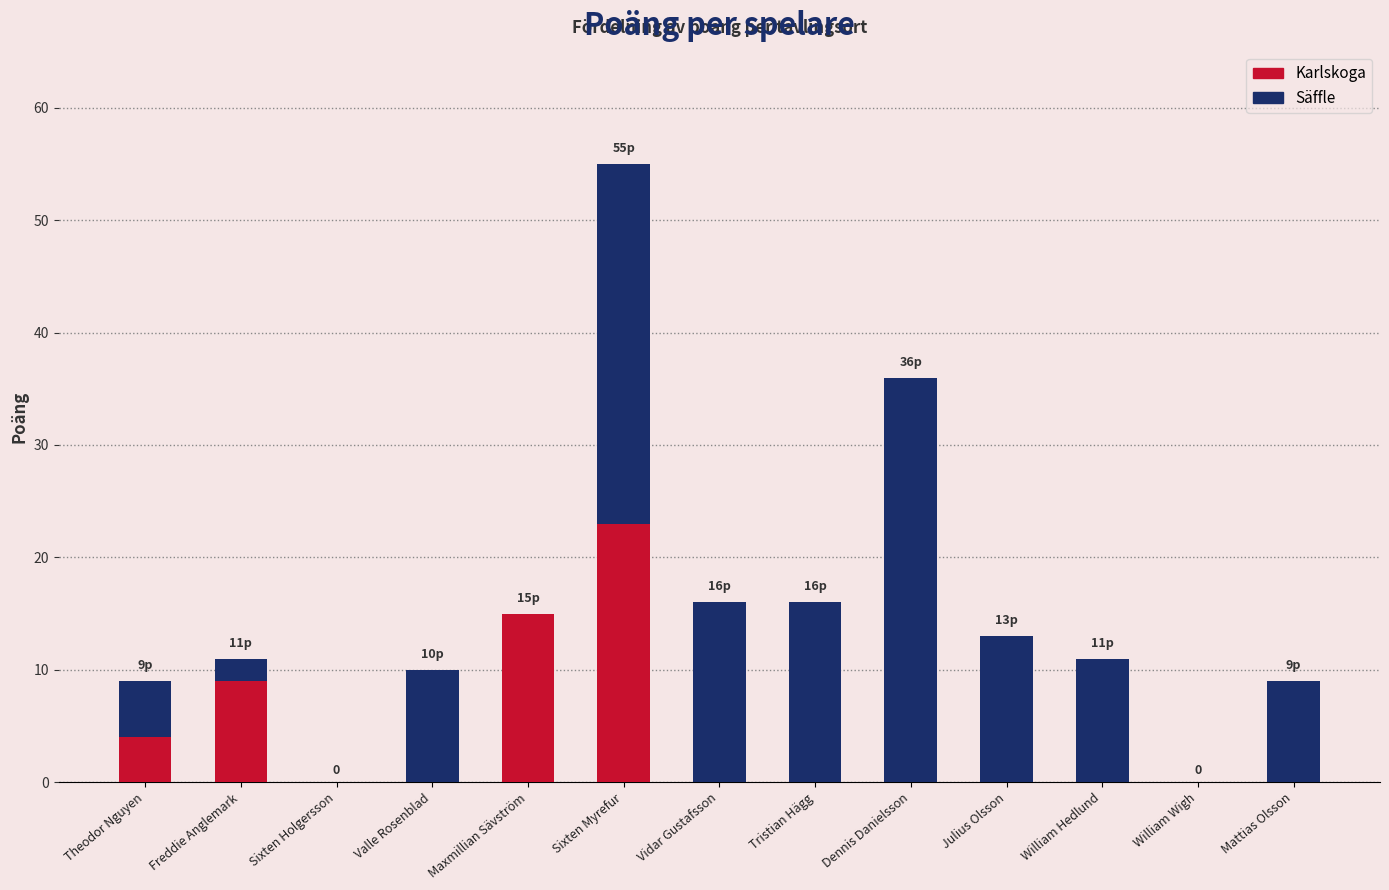

Are the bars grouped side by side (vs. stacked)?

No